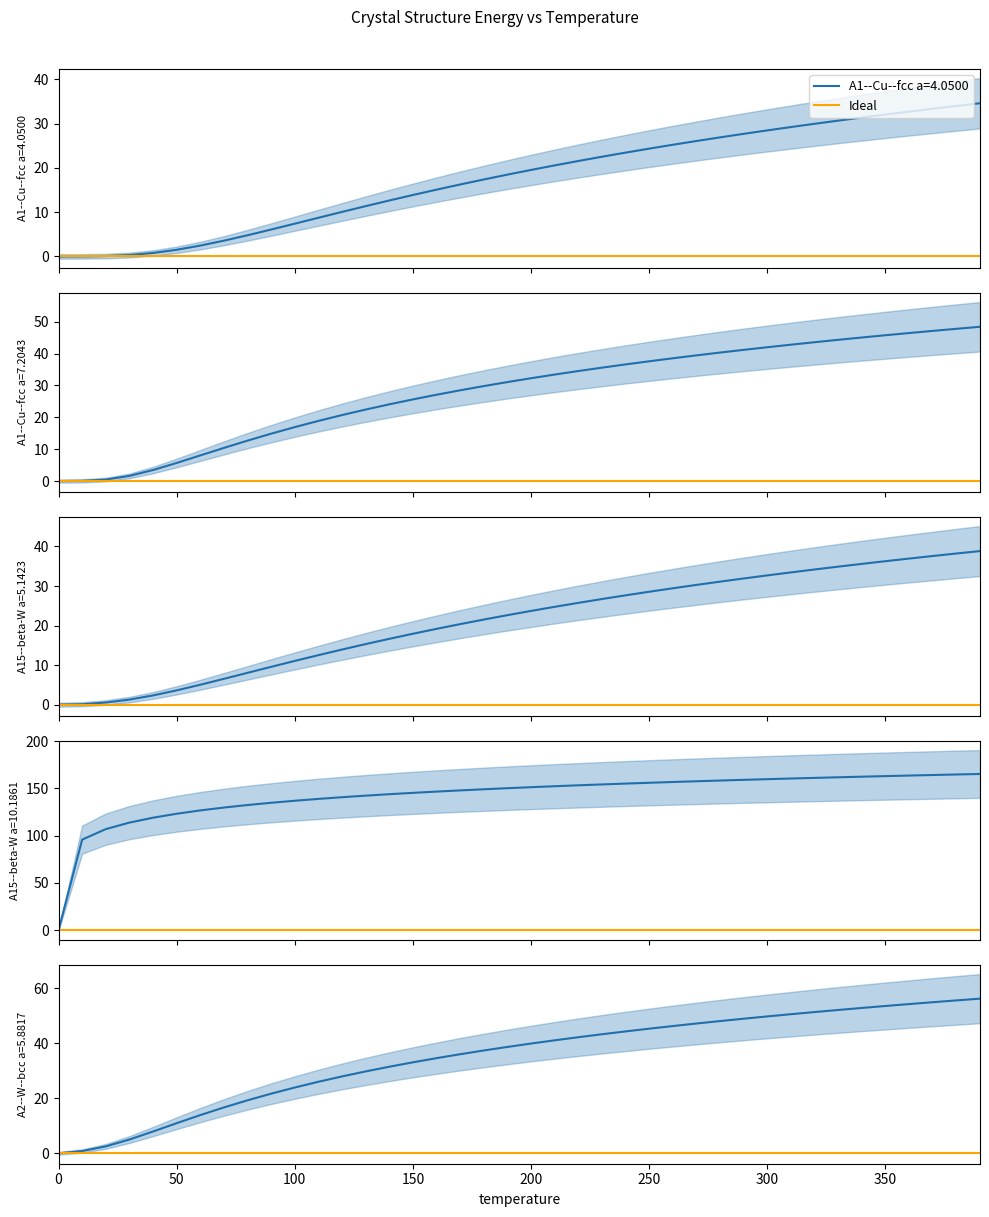

True or false: A1--Cu--fcc a=4.0500 has a value of 30.7 at 330.

True